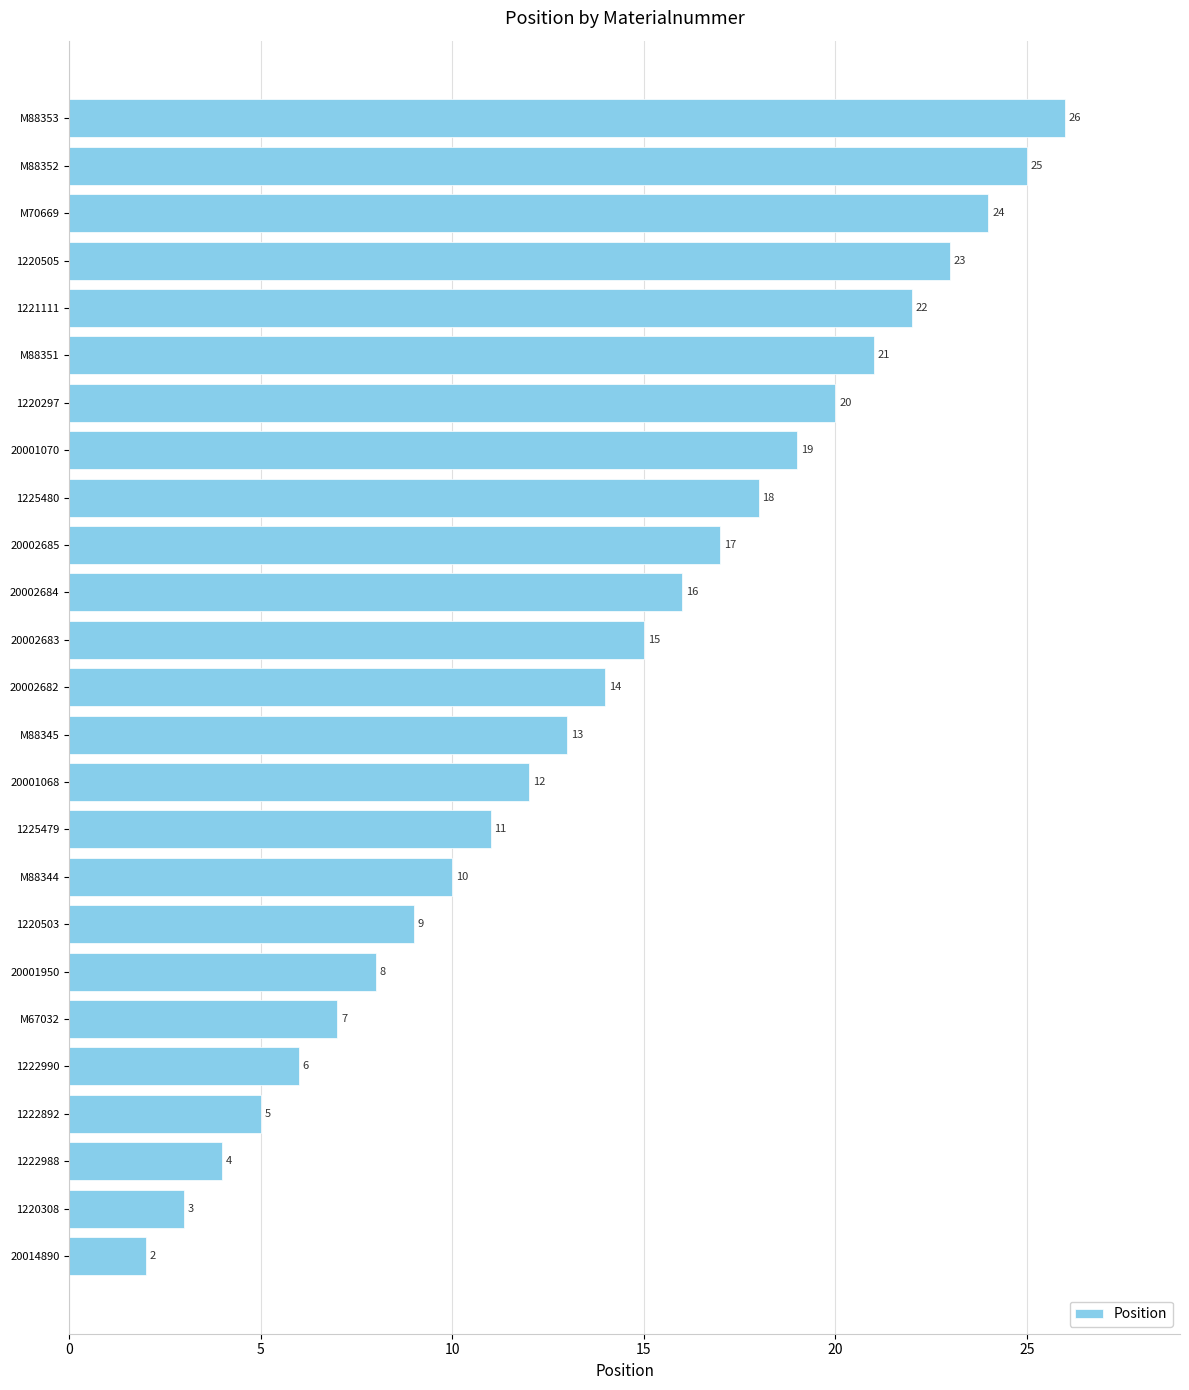

What is the average value?

14